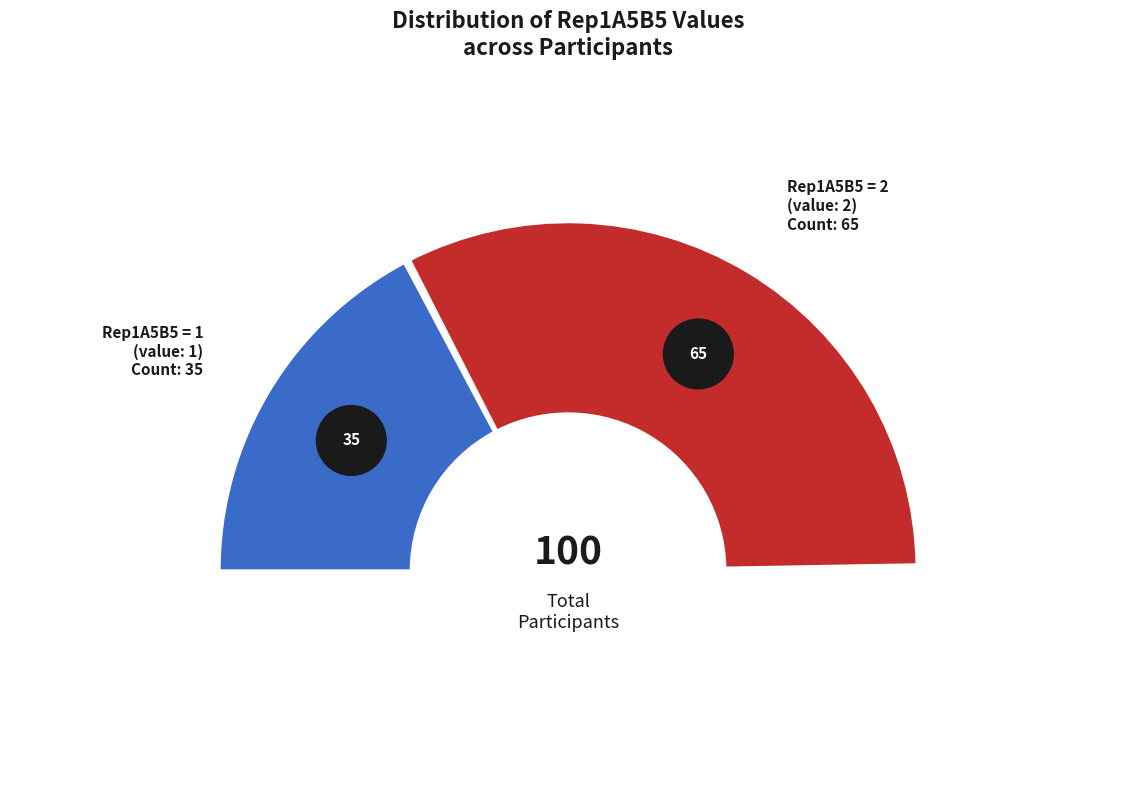

Is it true that Rep1A5B5=1 is 35% of the pie?

True